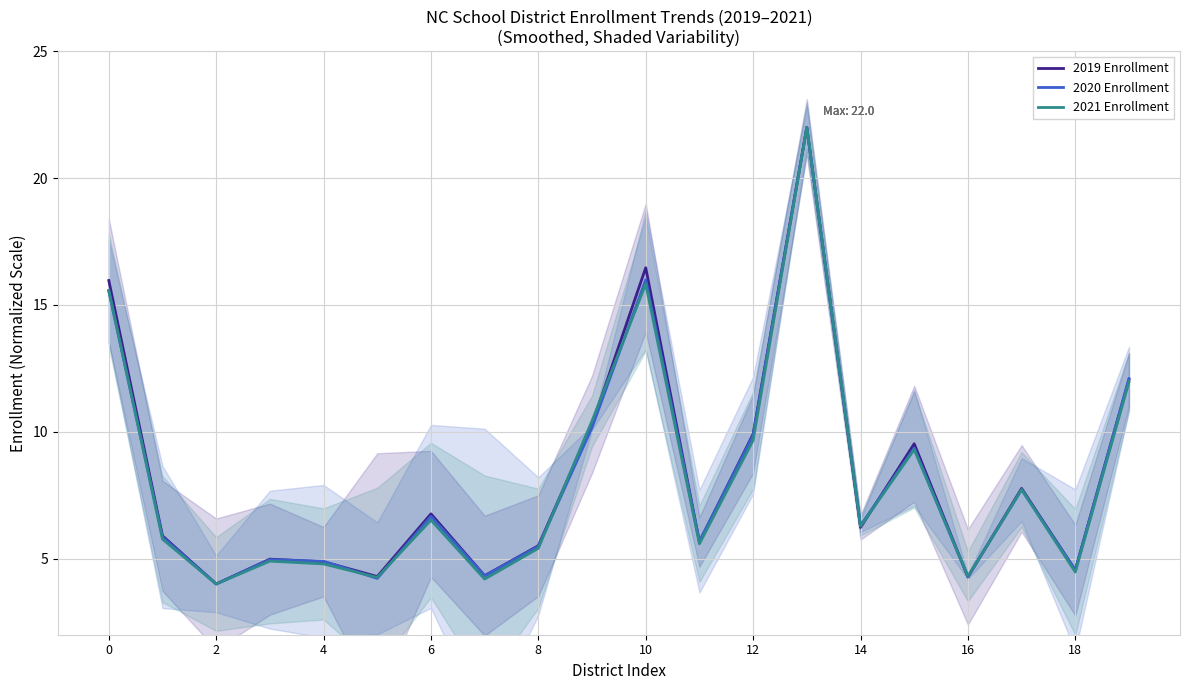

Rank the series by their average value, from lowest to highest.

2021 Enrollment, 2020 Enrollment, 2019 Enrollment